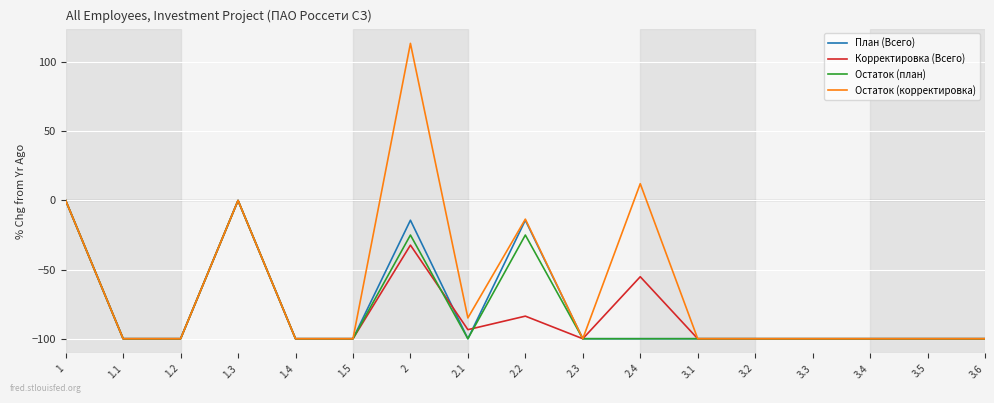

Is this an area chart (filled region under the line)?

No